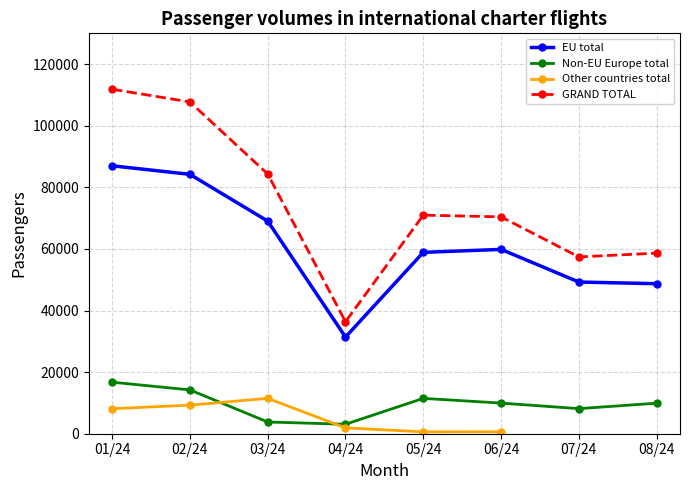

True or false: Other countries total has more than 1 points higher than both neighbors.

False